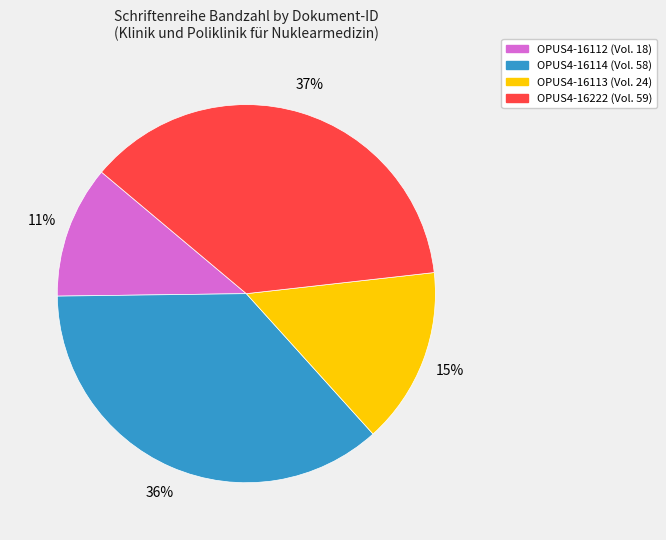

Which slice is the largest?

OPUS4-16222